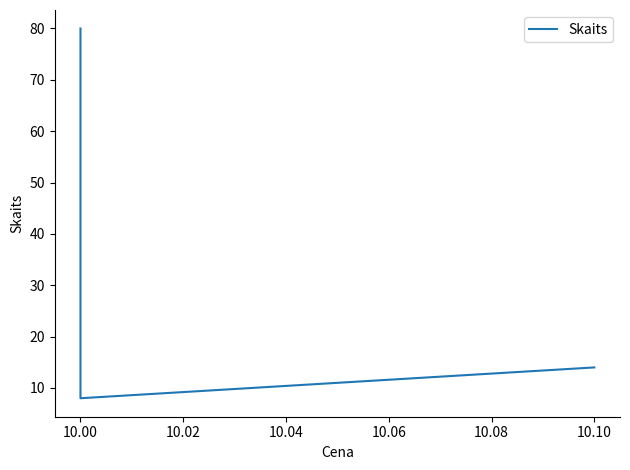

What is the sum of all values?

102